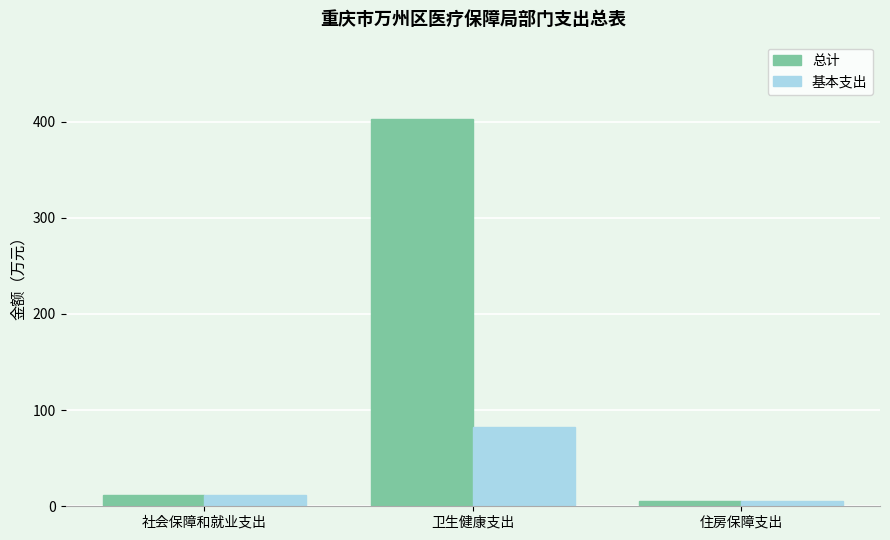

How many data points in 总计 are less than 11?

1